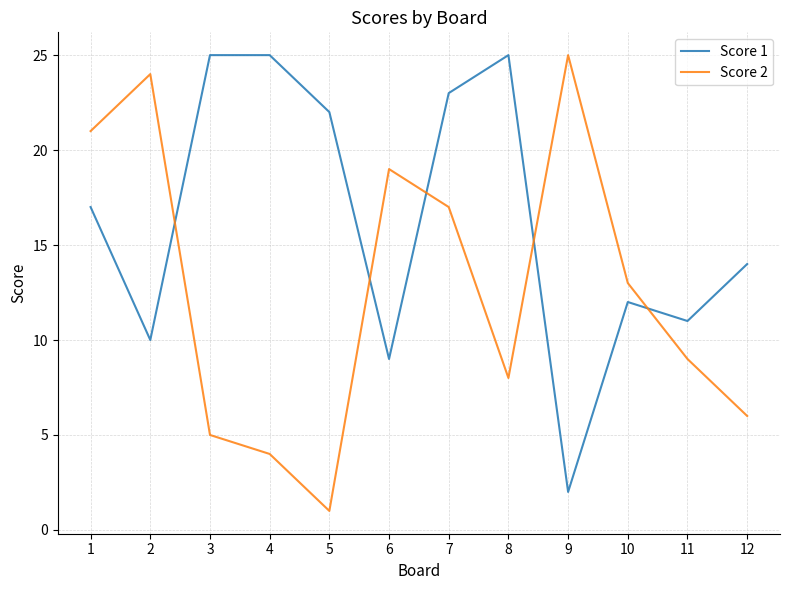

Is it true that Score 2 equals 3 at 12?

False